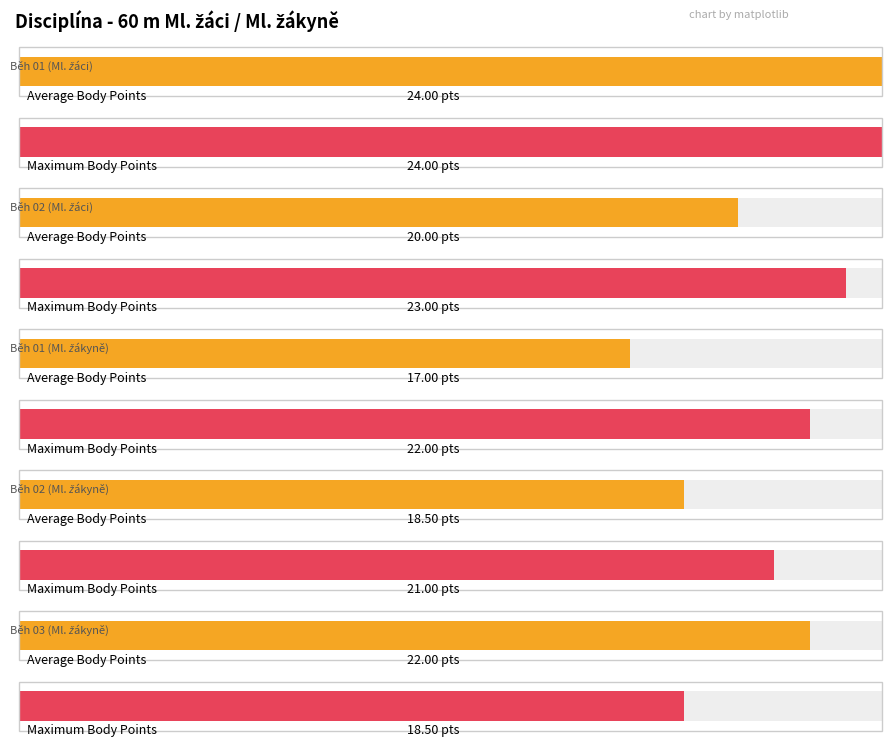

Read the Maximum utilization value at Běh 01 (Ml. žáci).

24.0